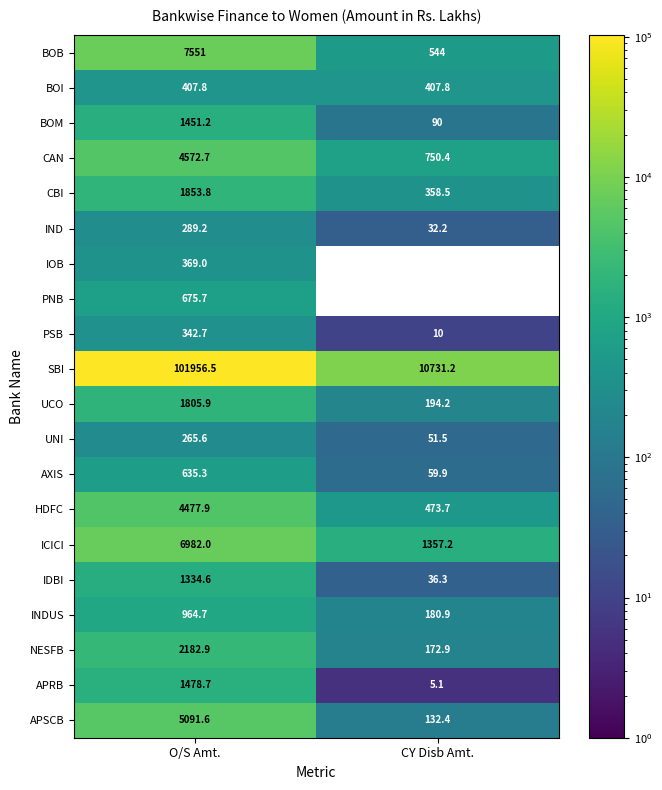

How many data points in PNB are above 675?

1